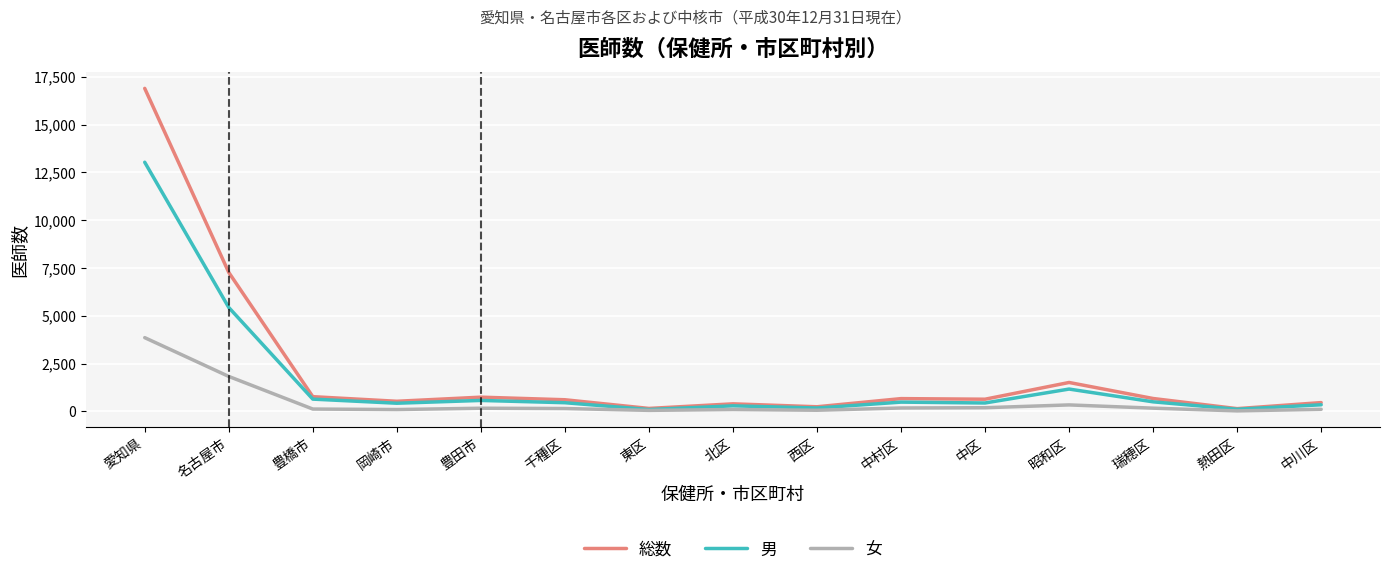

Is it true that 女 equals 2366 at 愛知県?

False